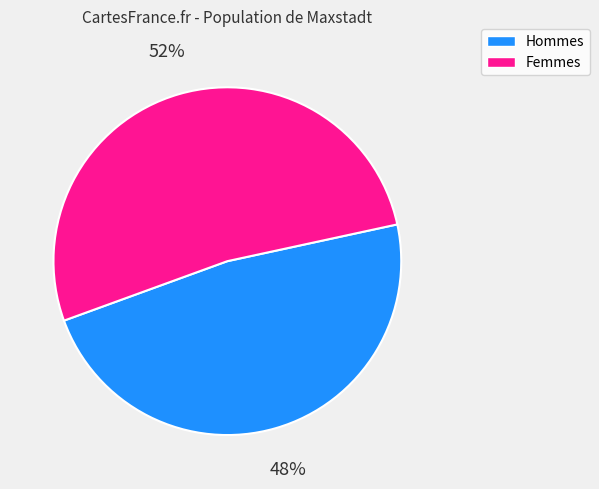

Is there a majority slice in this chart?

Yes